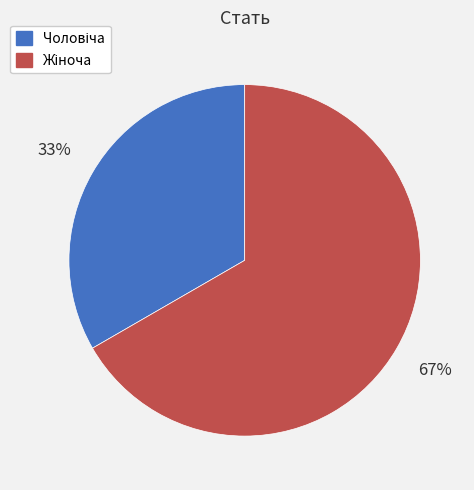

To the nearest percent, what is the average slice percentage?

50%